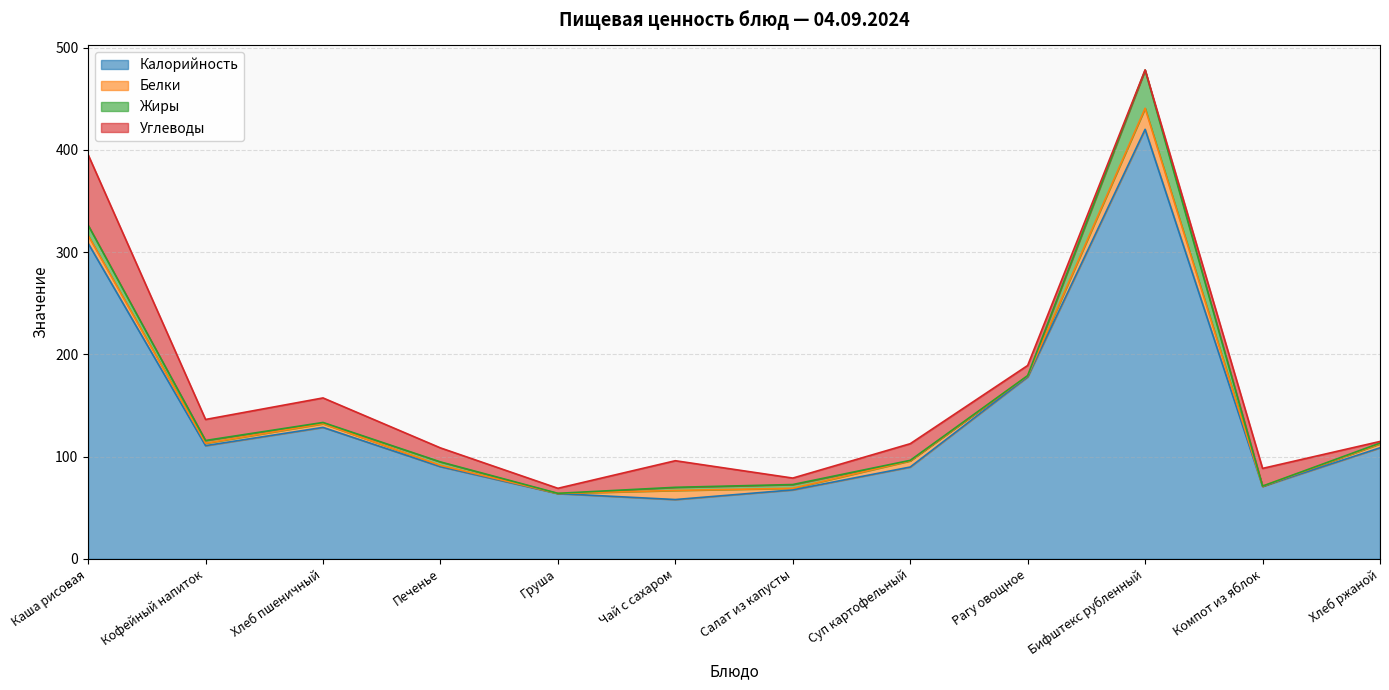

Reading left to right, extract all data points from this chart.

Калорийность: 308.6	110.7	128.6	90.2	63.8	58.0	67.4	89.8	177.9	420.0	70.9	108.6
Белки: 7.7	2.4	3.6	1.3	0.1	8.9	1.6	6.0	1.0	20.6	0.1	3.9
Жиры: 10.0	2.7	1.2	3.4	0.1	3.1	3.6	0.5	0.3	37.3	0.1	0.7
Углеводы: 68.9	20.5	24.0	13.7	4.9	26.0	6.3	16.3	9.9	0.2	17.3	1.6